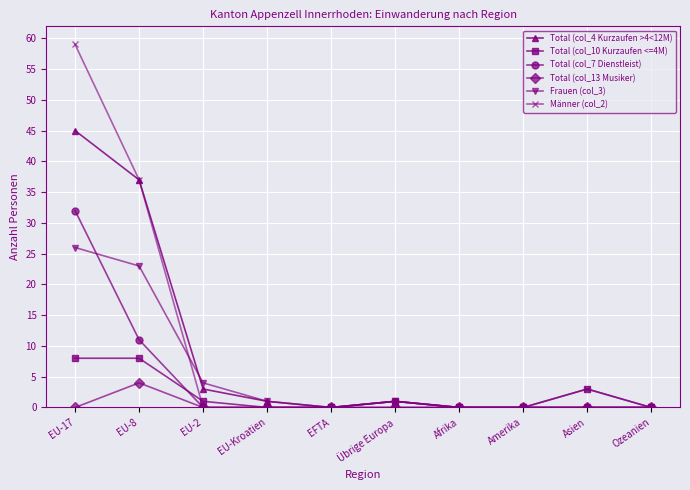

At which category is the sum across all series the highest?

EU-17